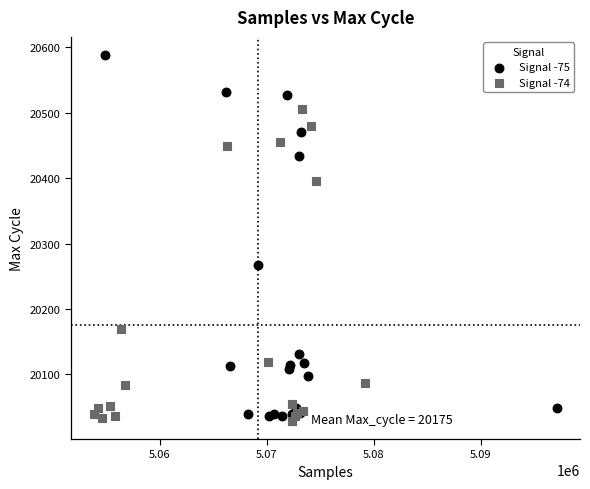

Which series contains the highest Y value?

Signal -75